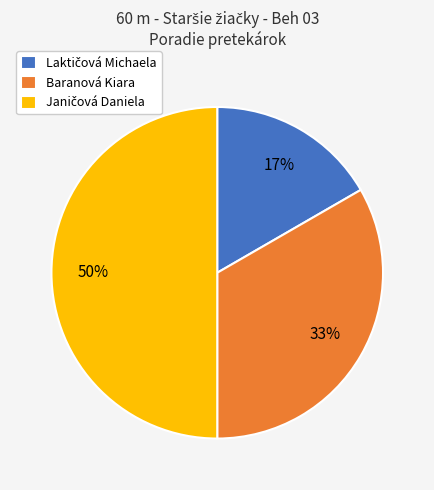

Is it true that Baranová Kiara is 26% of the pie?

False